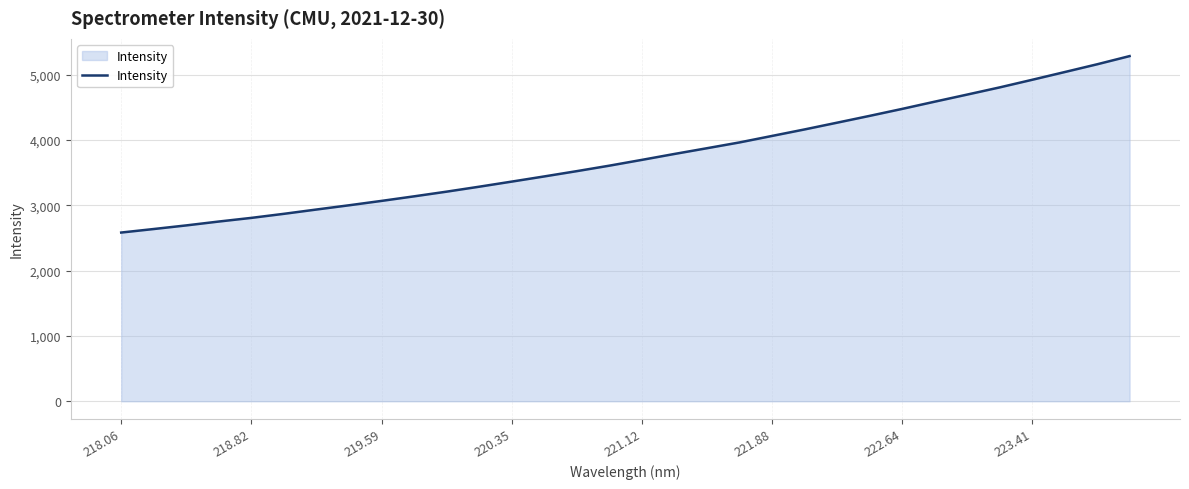

What is the maximum value shown in the chart?

5284.2